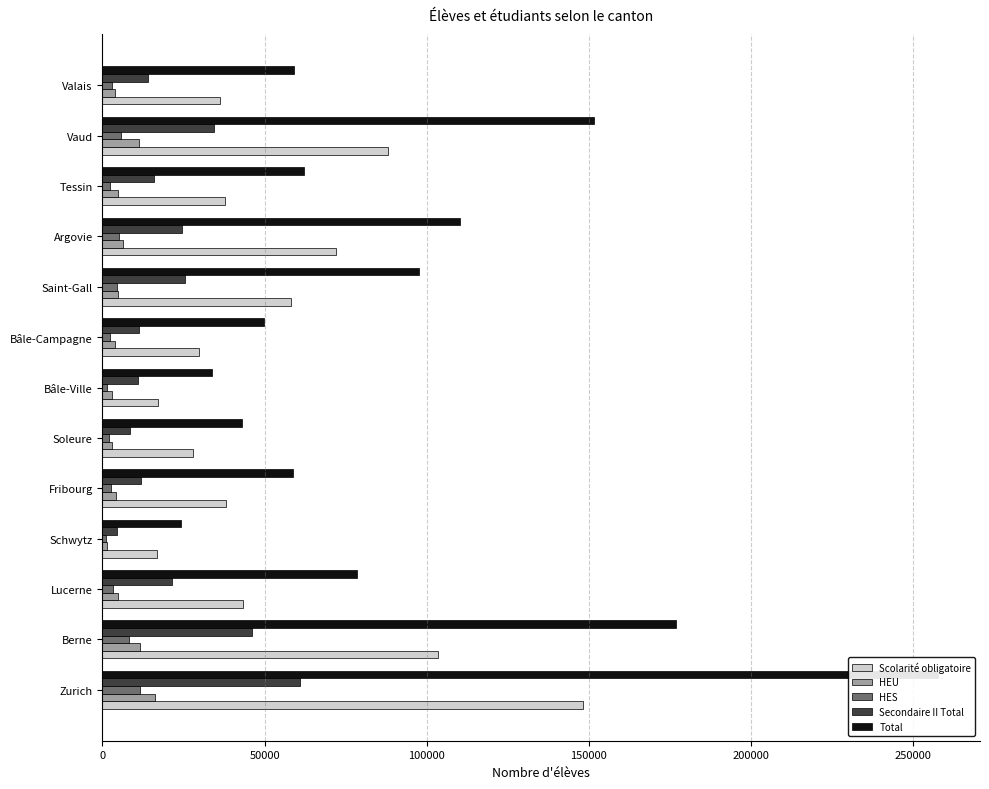

How many data points in Total are less than 62204?

6